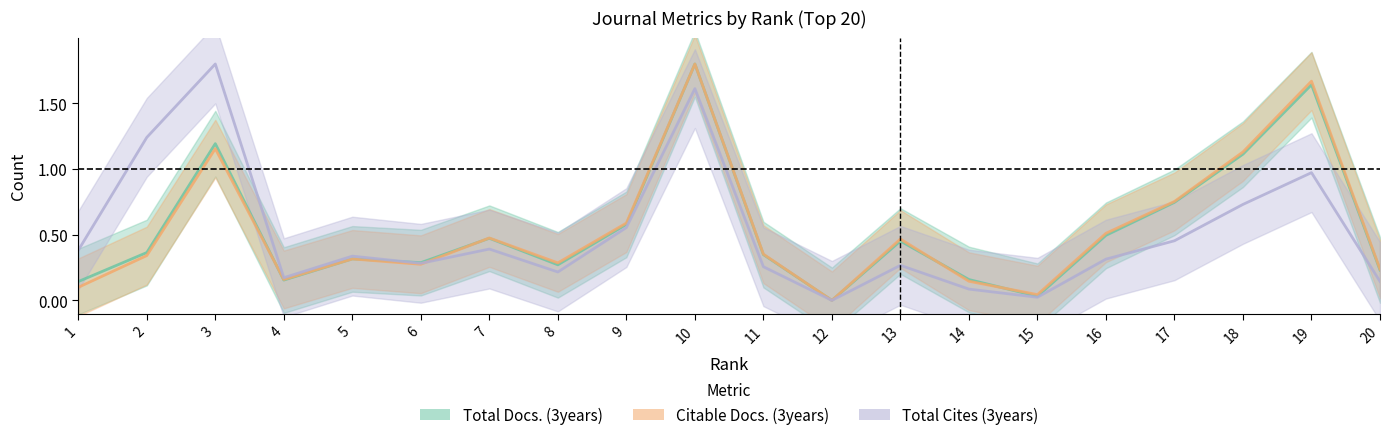

At which label is Citable Docs. (3years) closest to 0?

12